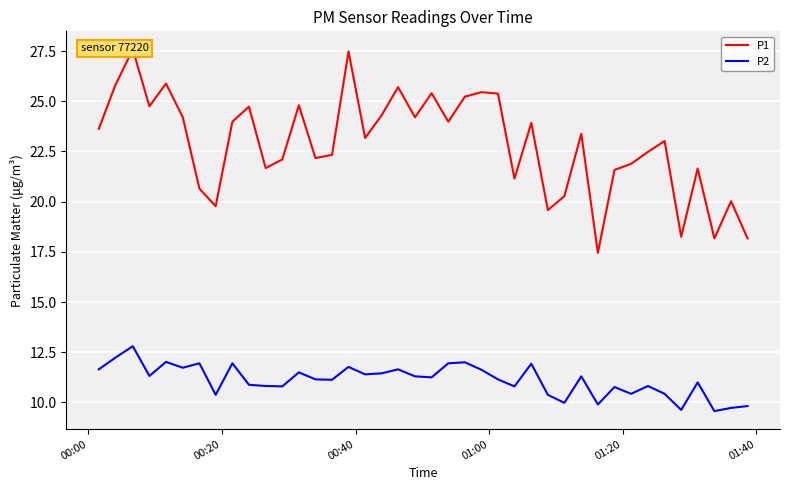

True or false: P2 has a value of 3.2 at 17.

False